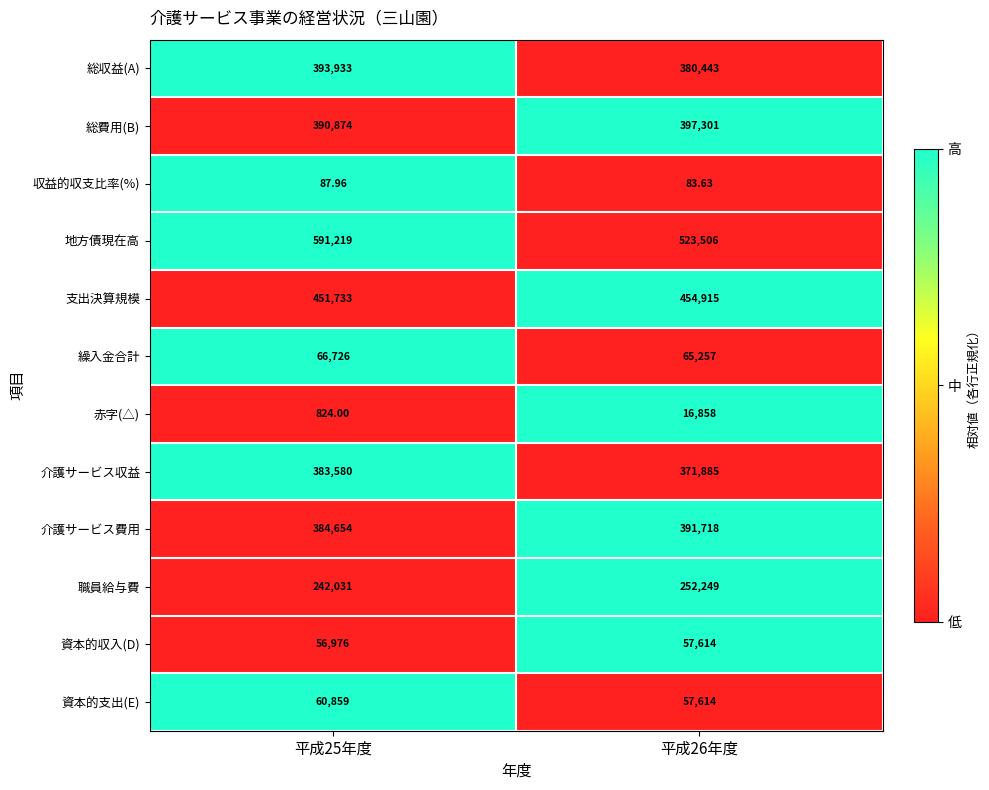

Which series has the widest spread of values?

地方債現在高